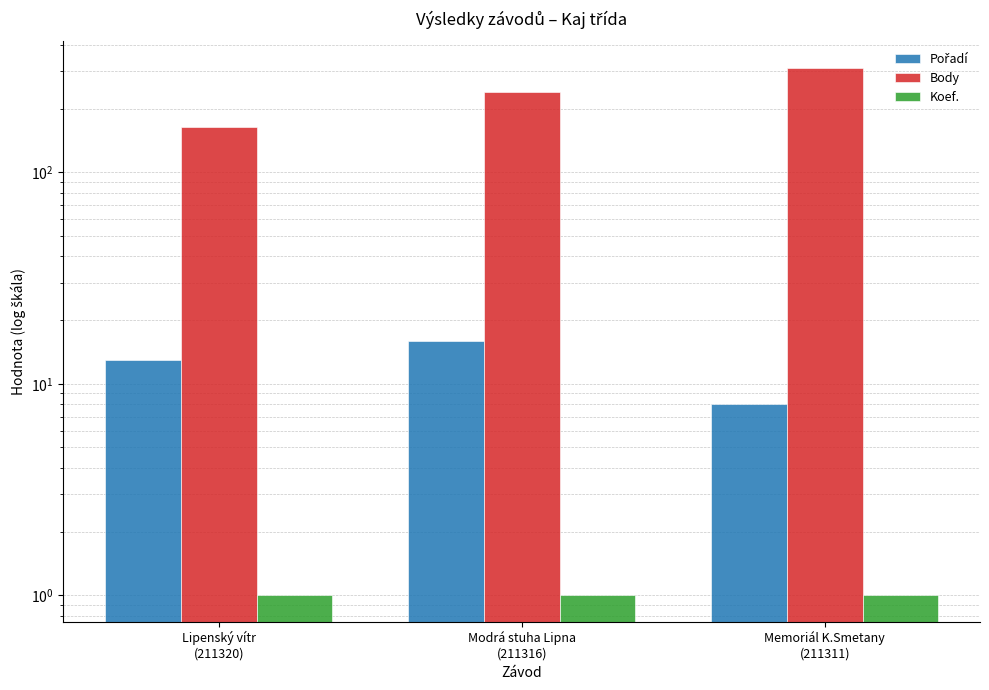

How many categories are shown in the chart?

3